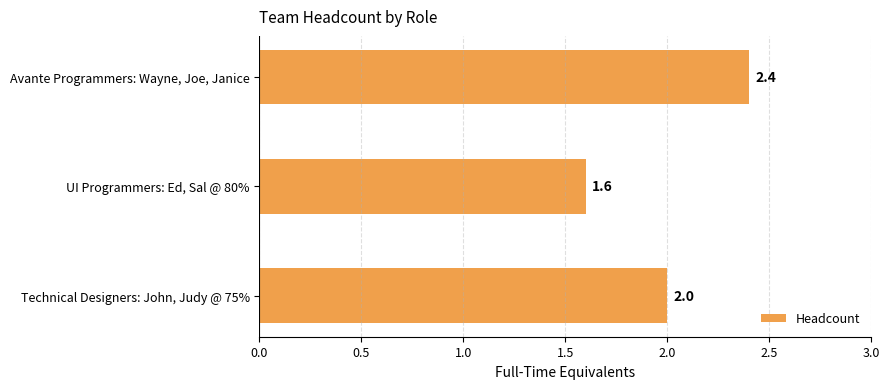

Rank the categories by value from lowest to highest.

UI Programmers: Ed, Sal @ 80%, Technical Designers: John, Judy @ 75%, Avante Programmers: Wayne, Joe, Janice